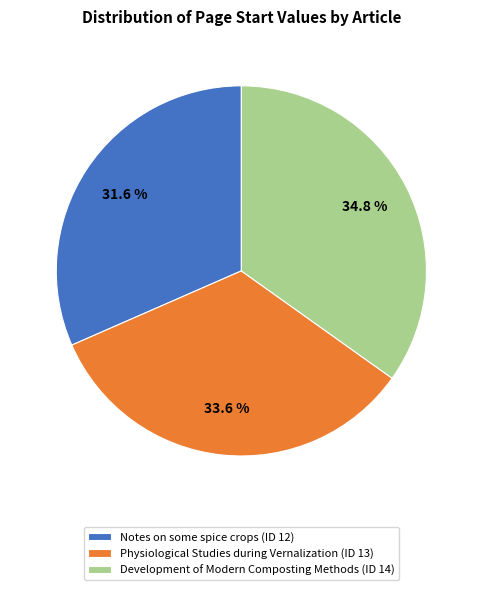

Rank the categories by value from lowest to highest.

Notes on some spice crops (ID 12), Physiological Studies during Vernalization (ID 13), Development of Modern Composting Methods (ID 14)